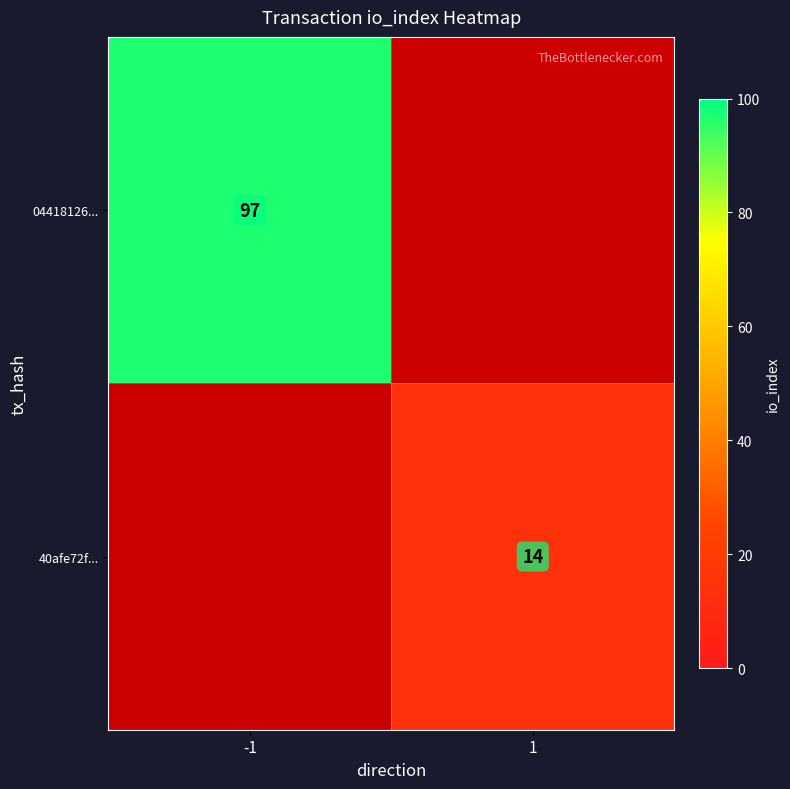

The value of 40afe72f... at 1 is 9. True or false?

False